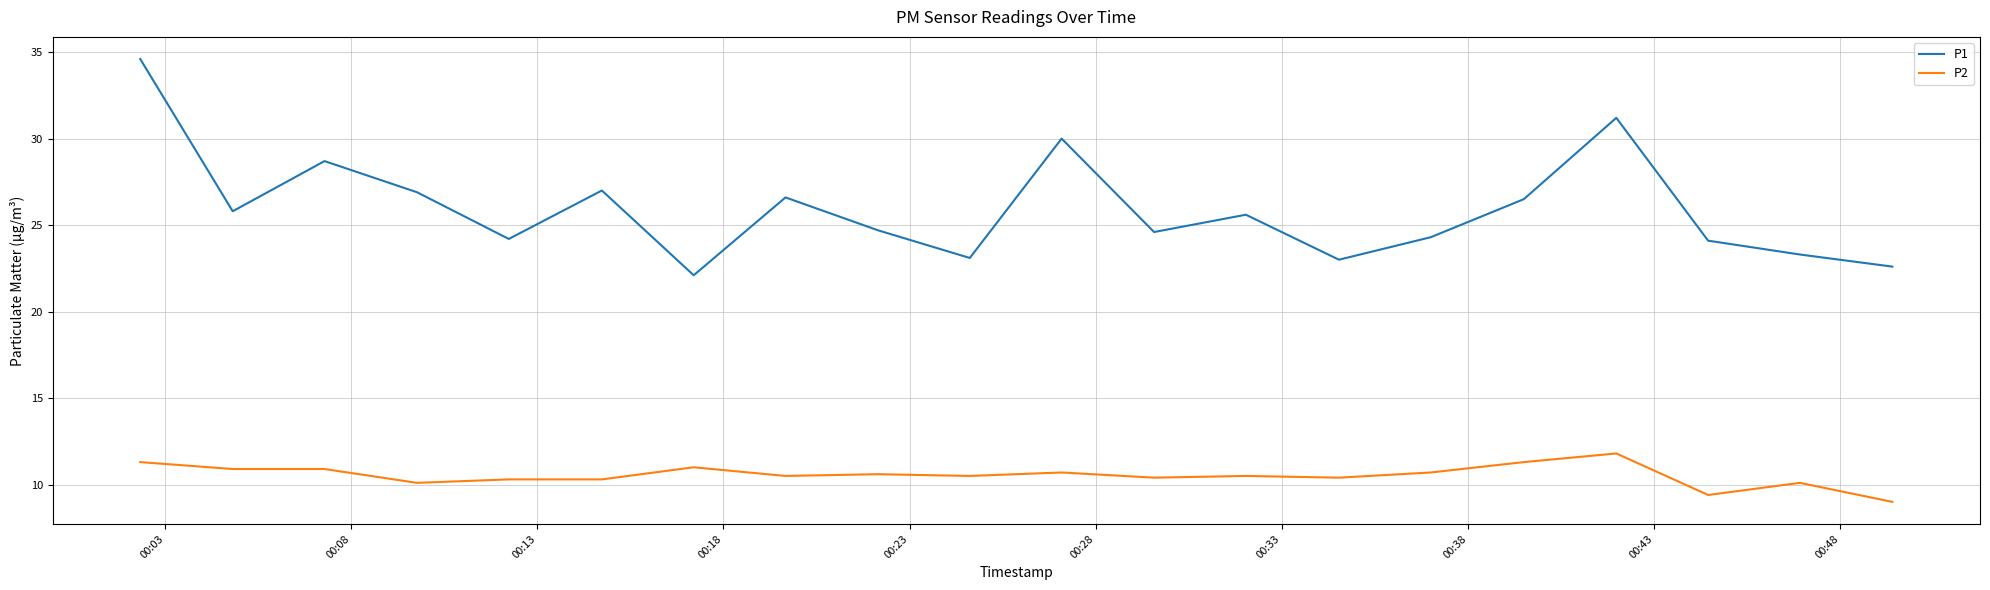

True or false: P1 and P2 cross at least once.

False